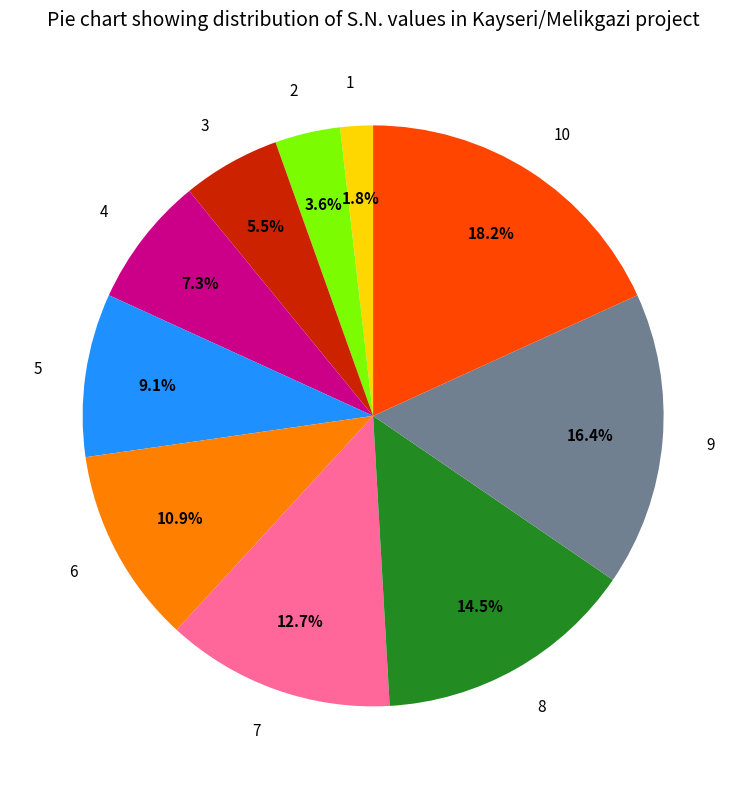

Combined, do 1 and 9 account for over 50%?

No